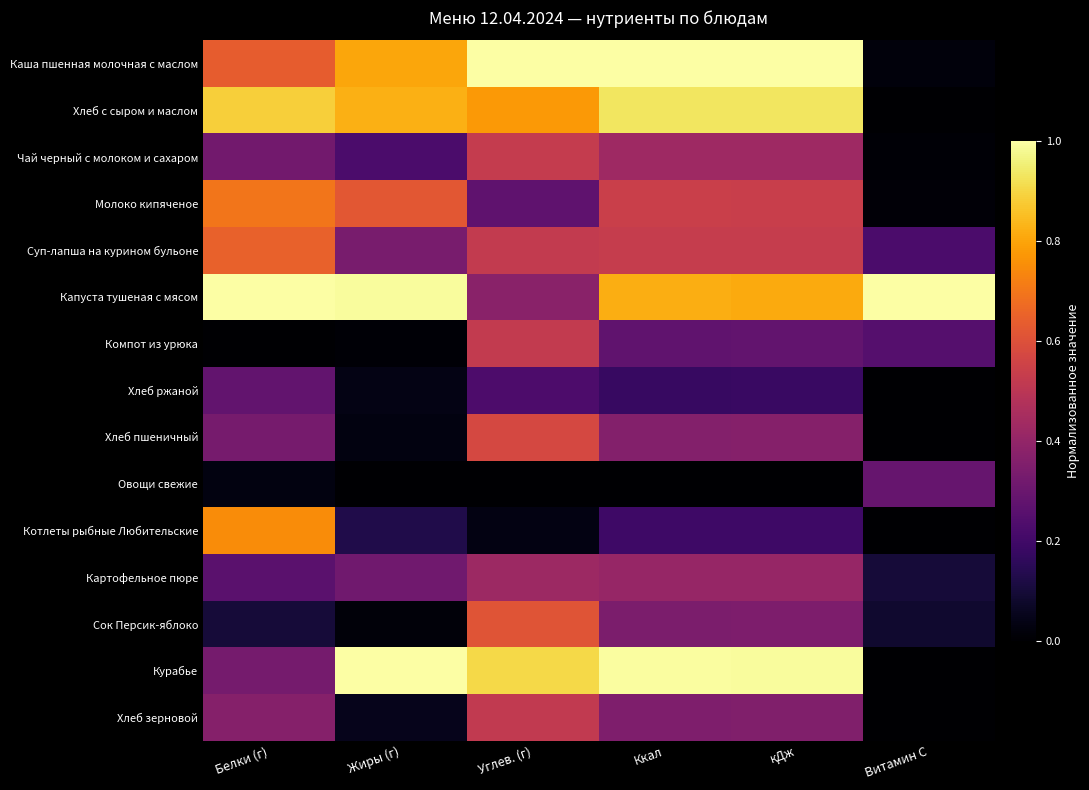

At how many categories does at least one series exceed 0?

6